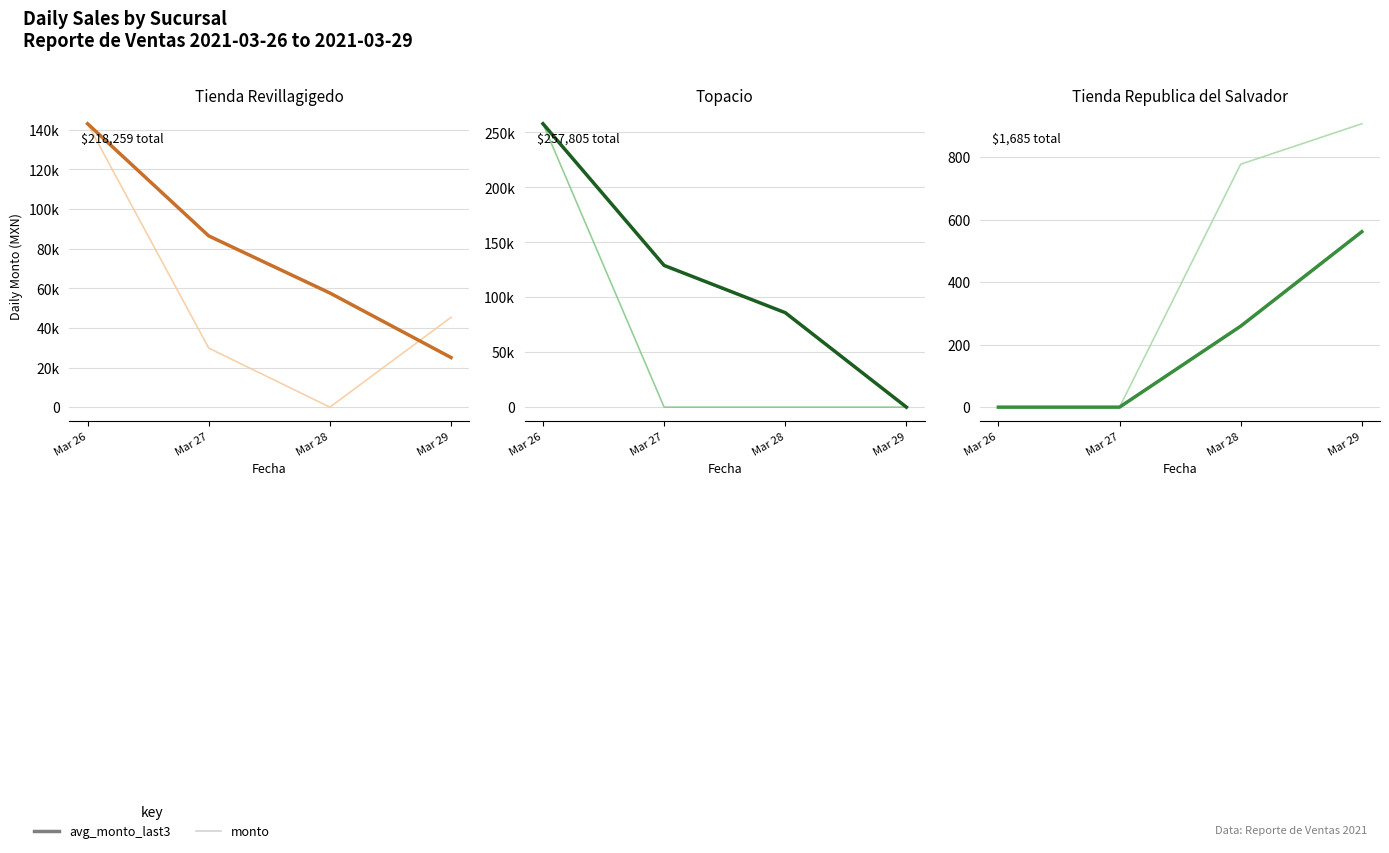

What is the highest value of the monto series?

907.2